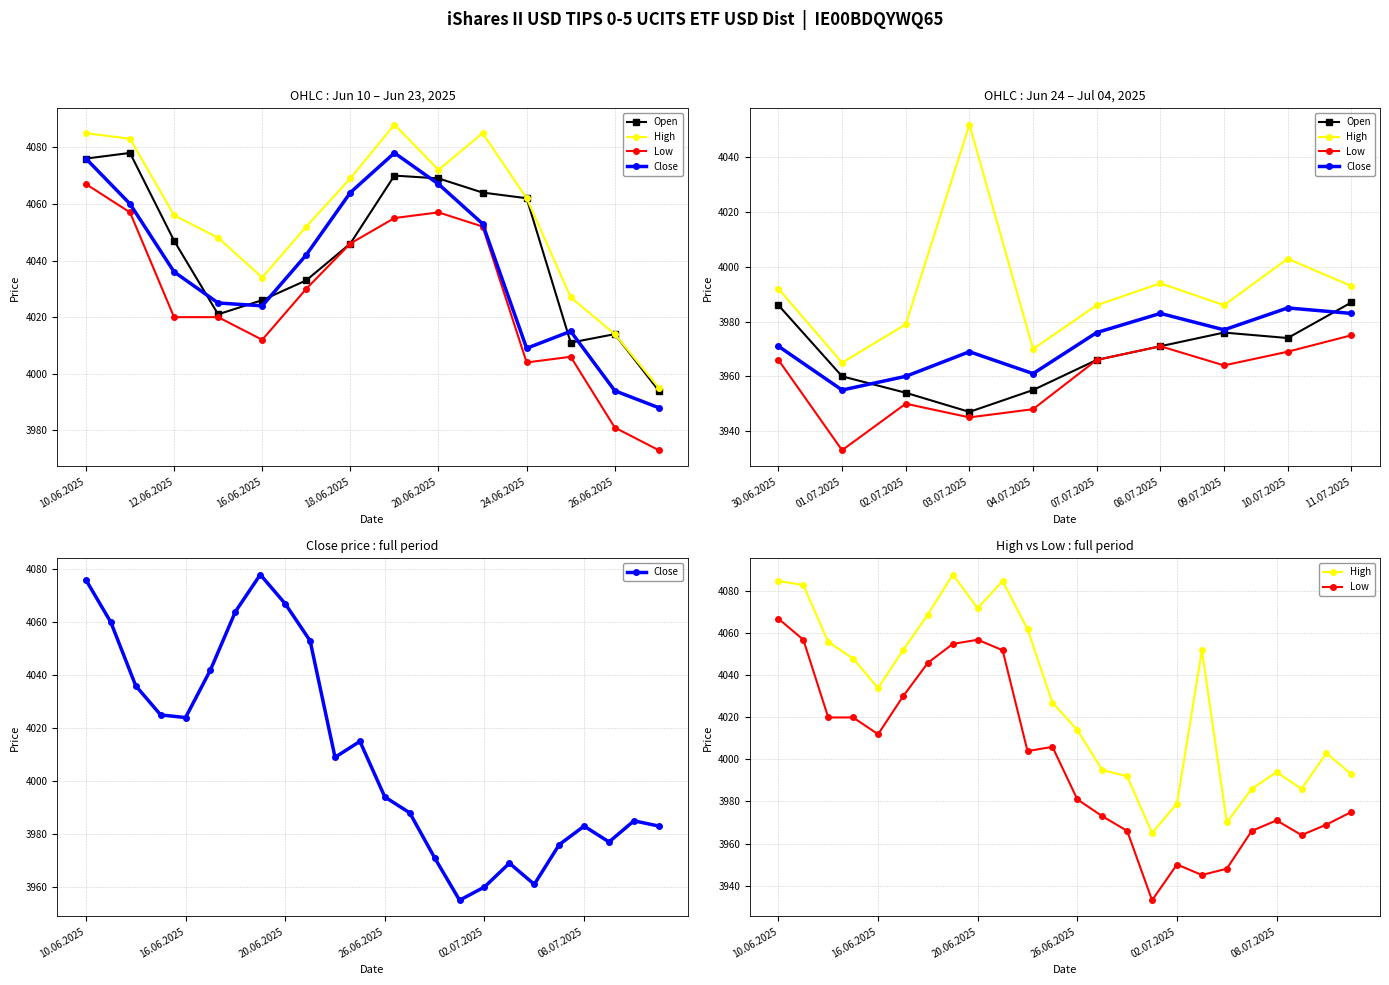

In Low, how many points are lower than both neighbors (excluding endpoints)?

5